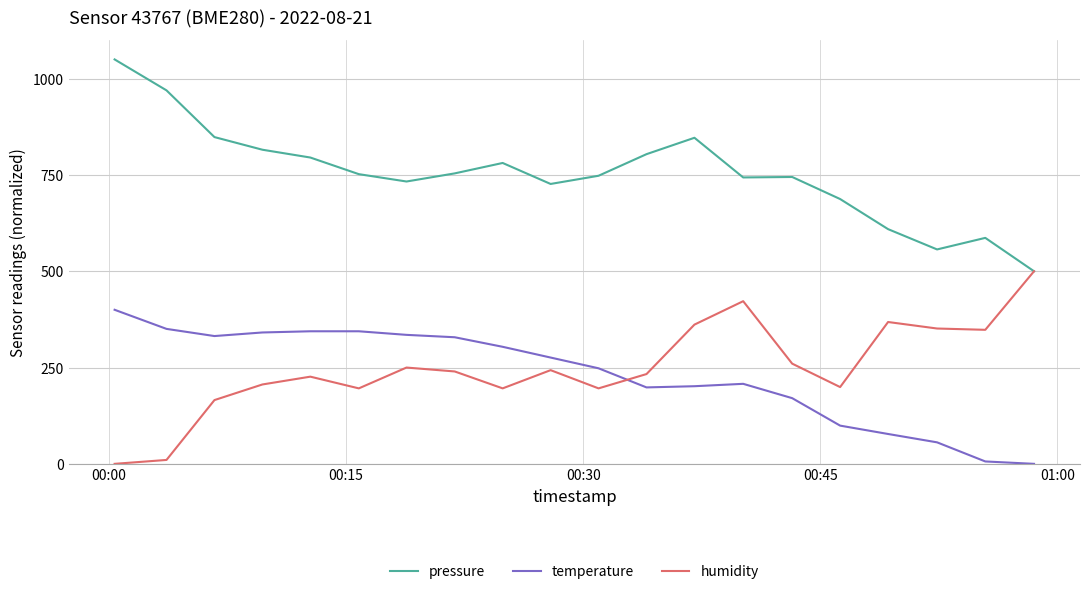

What is the maximum value shown in the chart?

1050.0